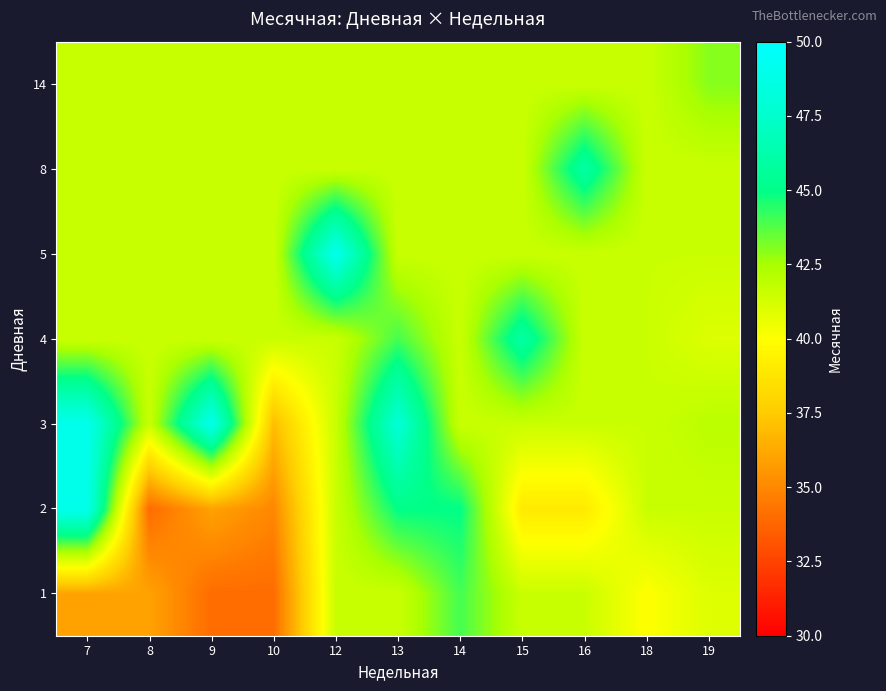

At how many categories does at least one series exceed 35?

11